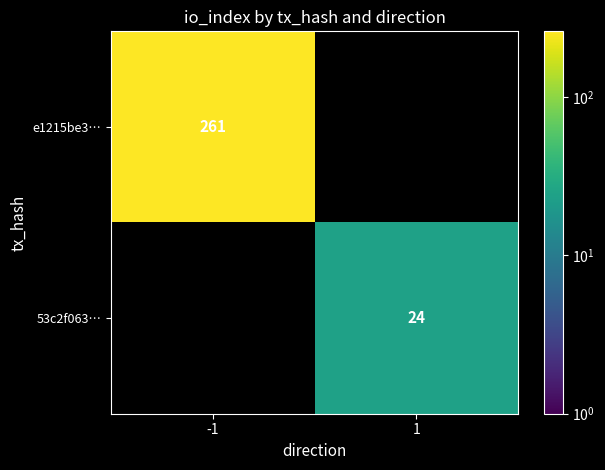

How many categories are shown in the chart?

2